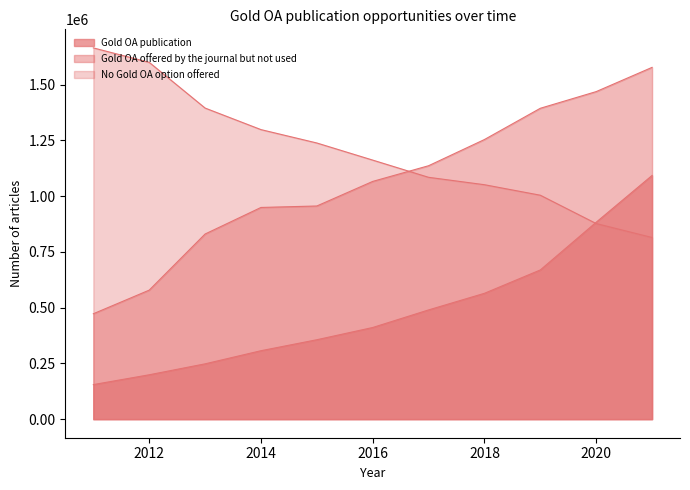

How many values in the No Gold OA option offered series exceed 1161677?

5